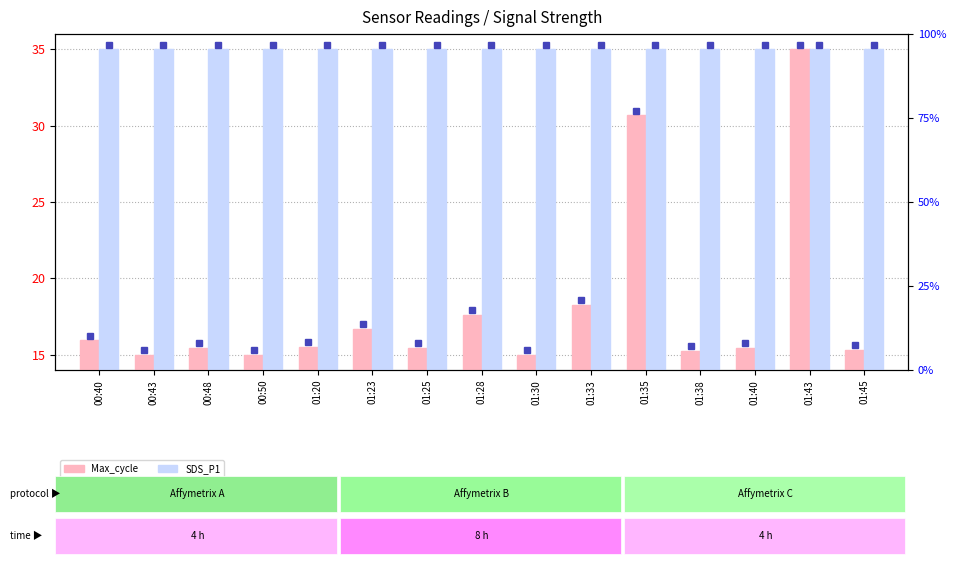

Does the chart contain any negative values?

No